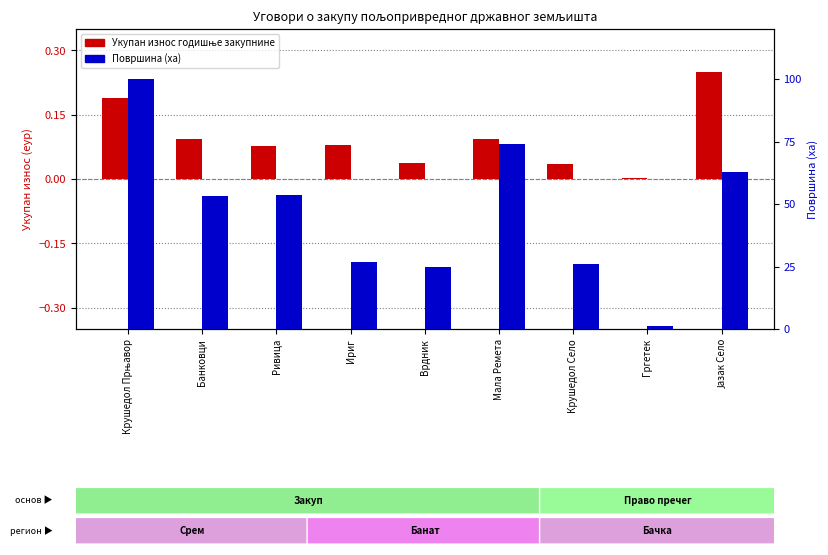

Which label corresponds to the largest value in the chart?

Крушедол Прњавор